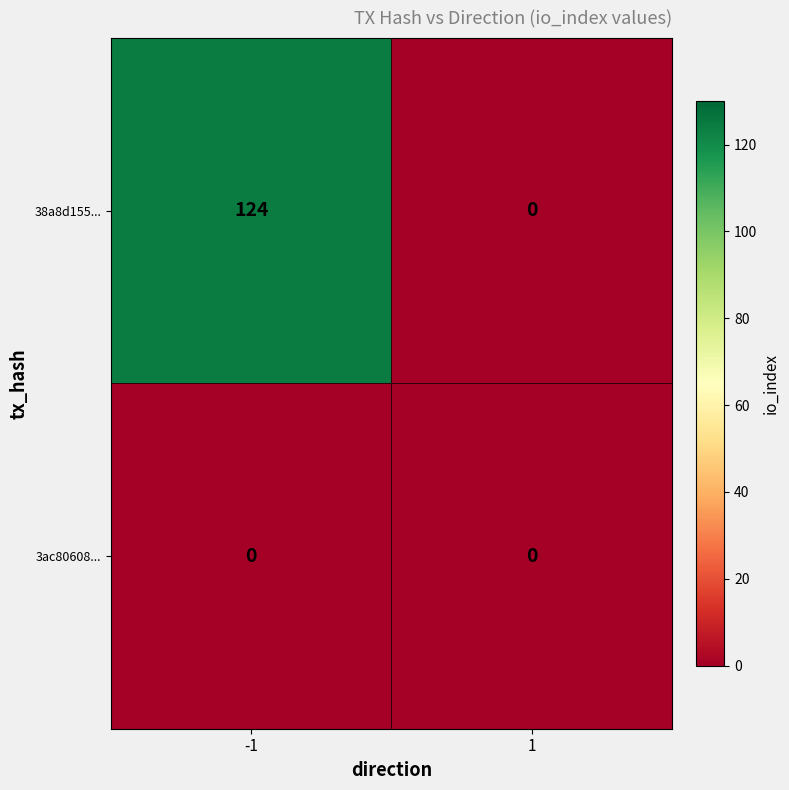

Reading left to right, transcribe all the data shown in this chart.

38a8d155...: -1=124	1=0
3ac80608...: -1=0	1=0